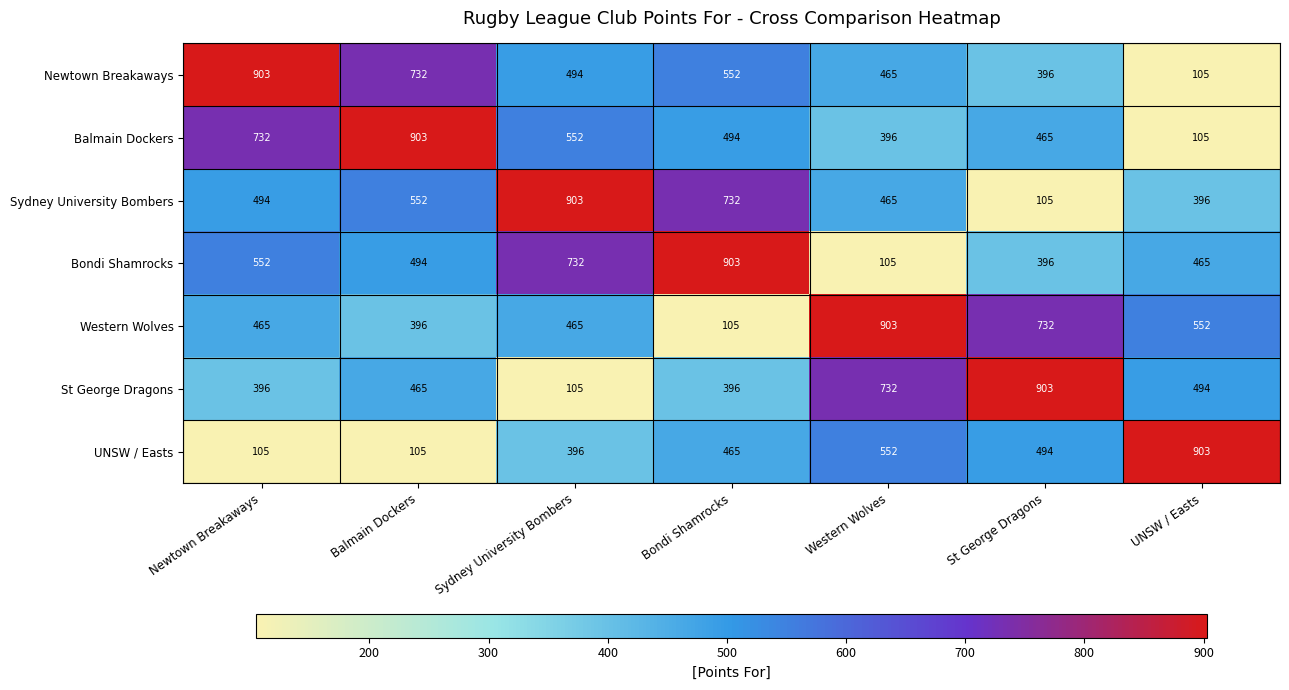

What is the total value across all series at Bondi Shamrocks?

3647